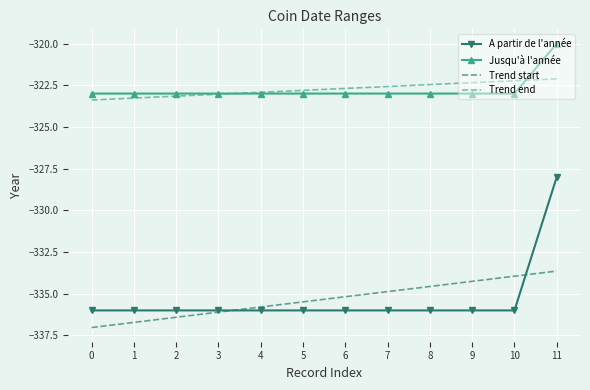

Rank the series by their maximum value, from lowest to highest.

Trend start, A partir de l'année, Trend end, Jusqu'à l'année